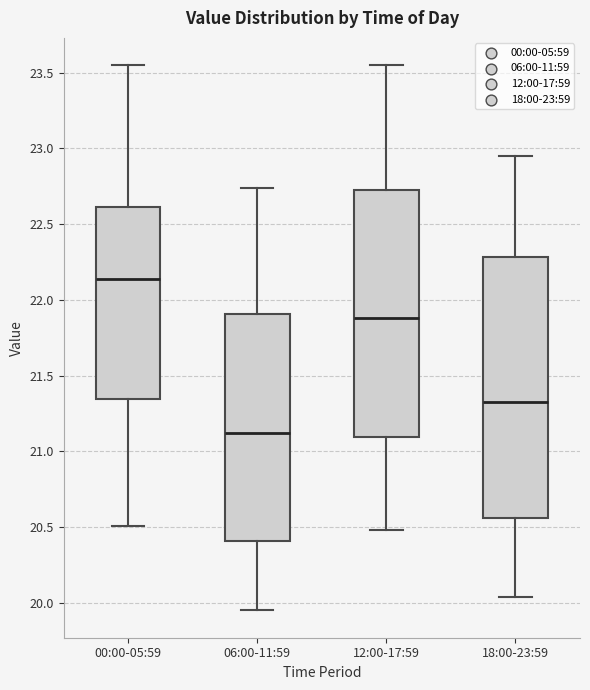

Which box has the highest median line?

00:00-05:59